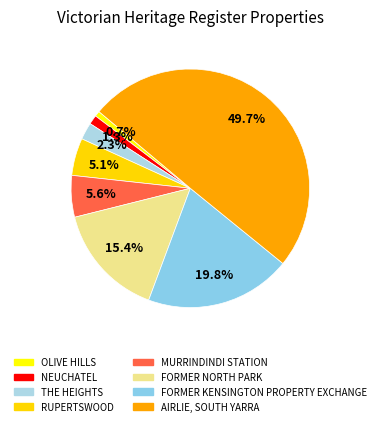

What is the smallest slice in the pie chart?

OLIVE HILLS